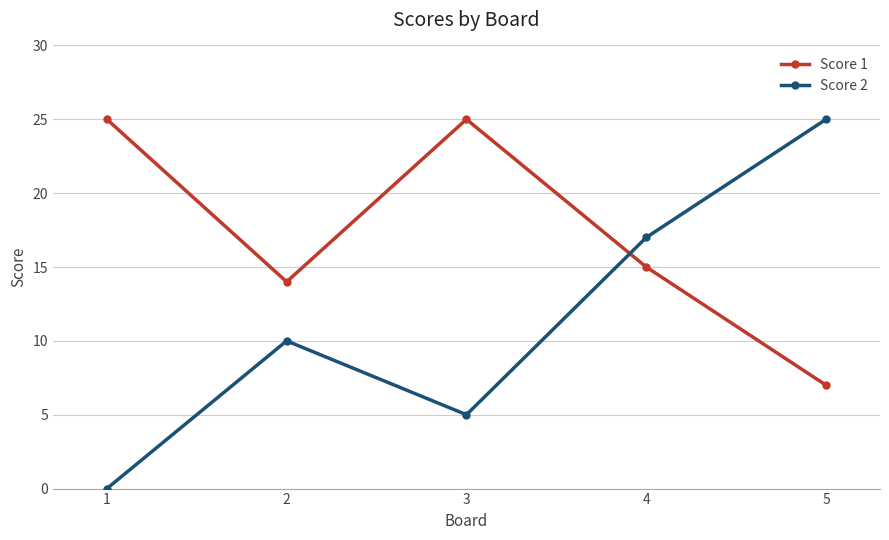

How many interior local peaks does the Score 1 series have?

1